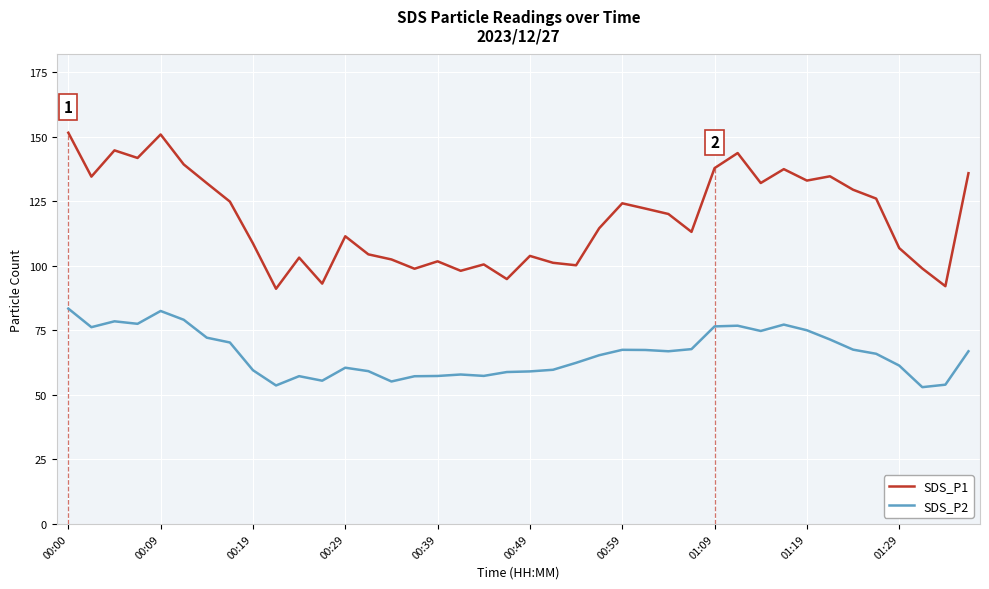

List the series in order of their peak value, highest first.

SDS_P1, SDS_P2